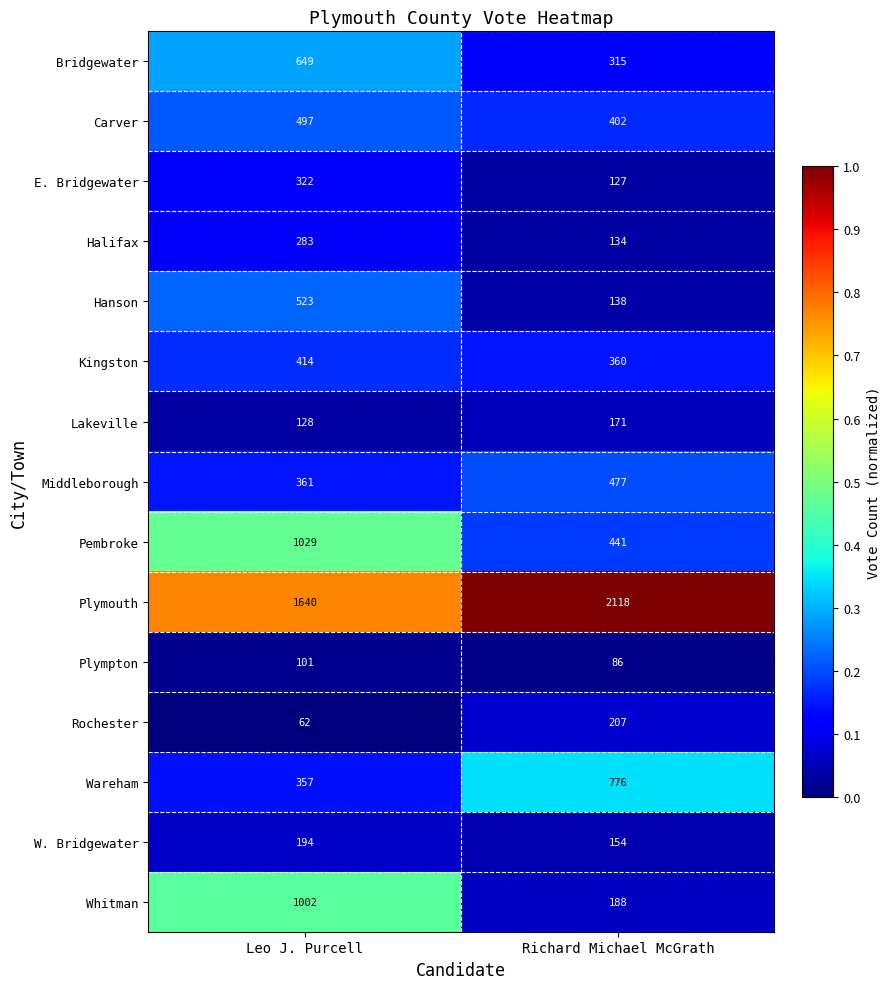

List the series in order of their peak value, lowest first.

Plympton, Lakeville, W. Bridgewater, Rochester, Halifax, E. Bridgewater, Kingston, Middleborough, Carver, Hanson, Bridgewater, Wareham, Whitman, Pembroke, Plymouth